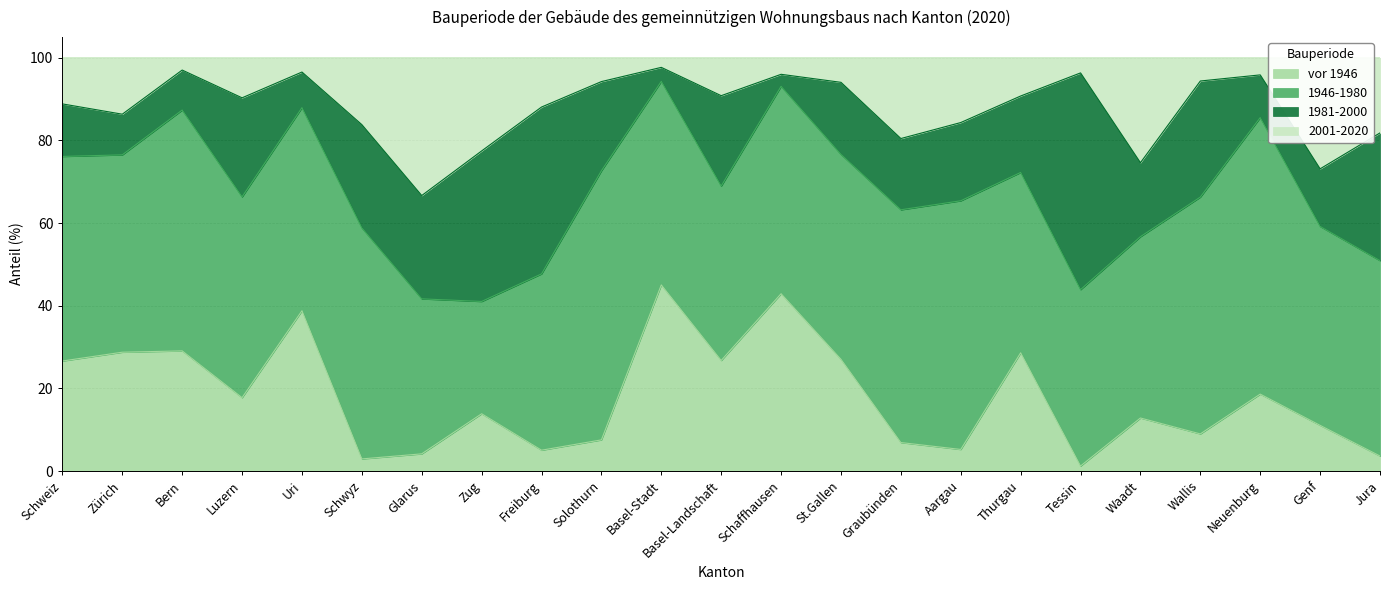

At which category is the sum across all series the highest?

Basel-Stadt